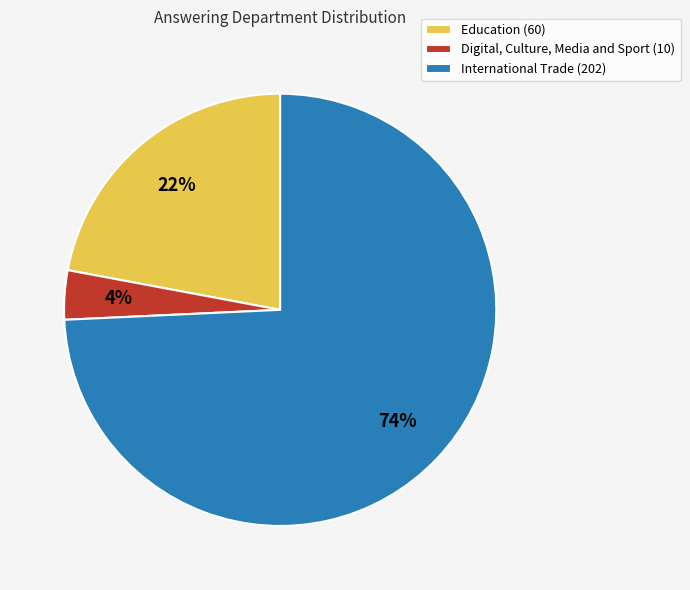

To the nearest percent, what is the combined percentage of Digital, Culture, Media and Sport (10) and International Trade (202)?

78%